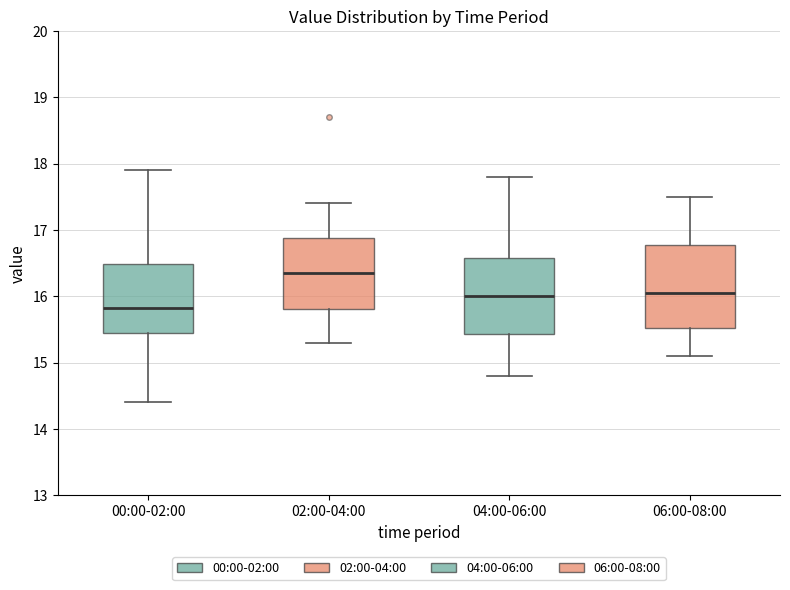

Reading left to right, read every box against the y-axis: the position of its median line, the range the box covers, and the ends of its whiskers. The values are not printed on the chart, so give them approximately, as read against the axis.

00:00-02:00: median 15.8, box 15.4 to 16.5, whiskers 14.4 to 17.9
02:00-04:00: median 16.4, box 15.8 to 16.9, whiskers 15.3 to 17.4
04:00-06:00: median 16.0, box 15.4 to 16.6, whiskers 14.8 to 17.8
06:00-08:00: median 16.1, box 15.5 to 16.8, whiskers 15.1 to 17.5